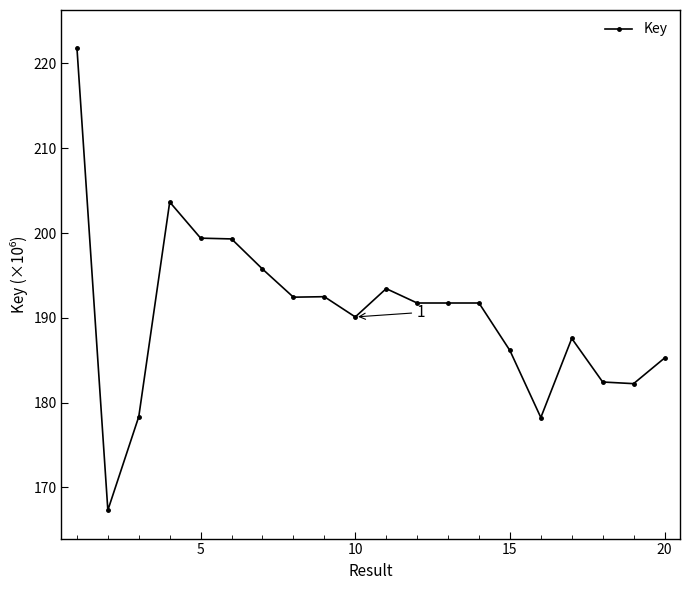

True or false: there are more than 1 points higher than both neighbors.

True